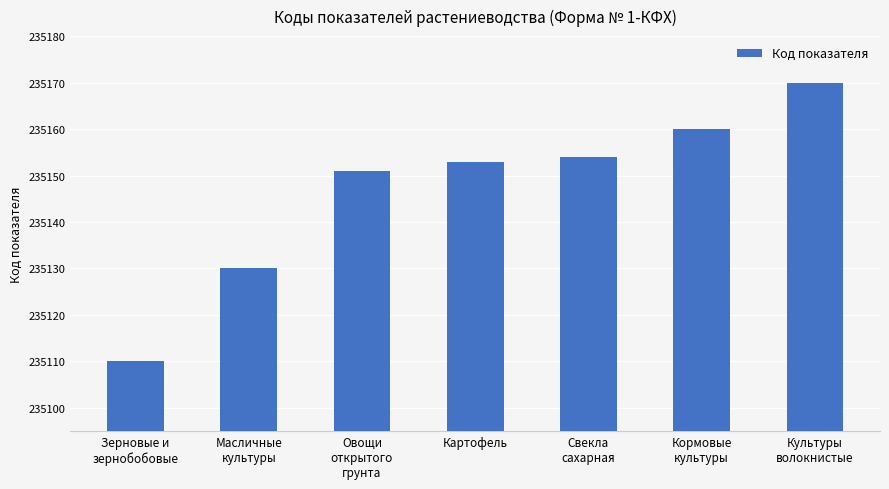

Reading left to right, transcribe all the data shown in this chart.

235110	235130	235151	235153	235154	235160	235170